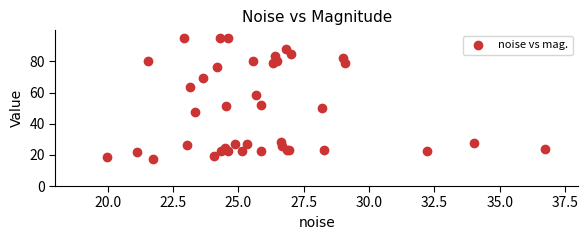

What Y value in the scatter plot is closest to 56?

58.6